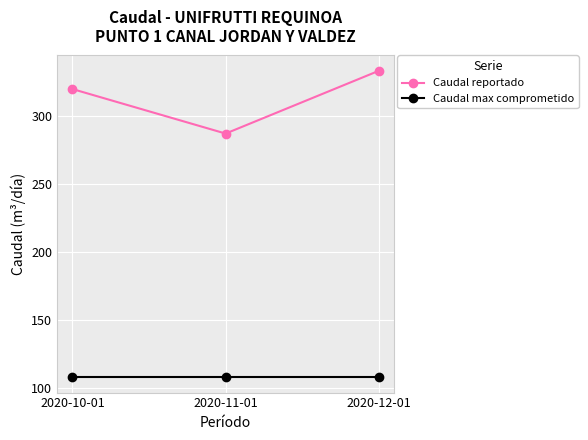

What is the highest value of the Caudal reportado series?

333.1